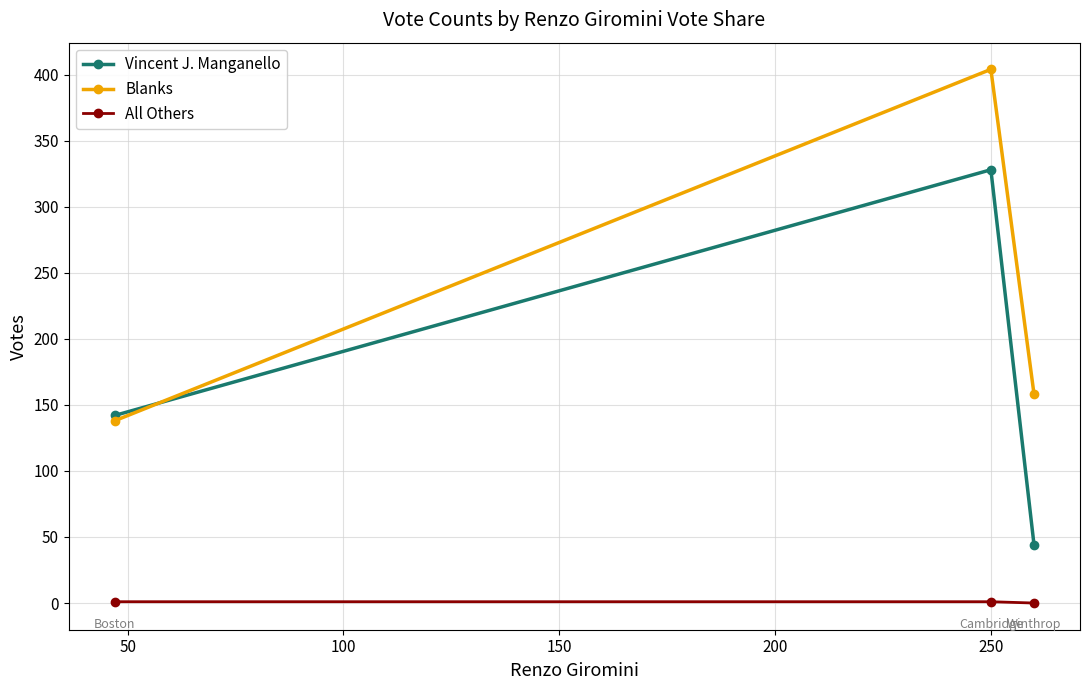

Rank the series by their maximum value, from highest to lowest.

Blanks, Vincent J. Manganello, All Others